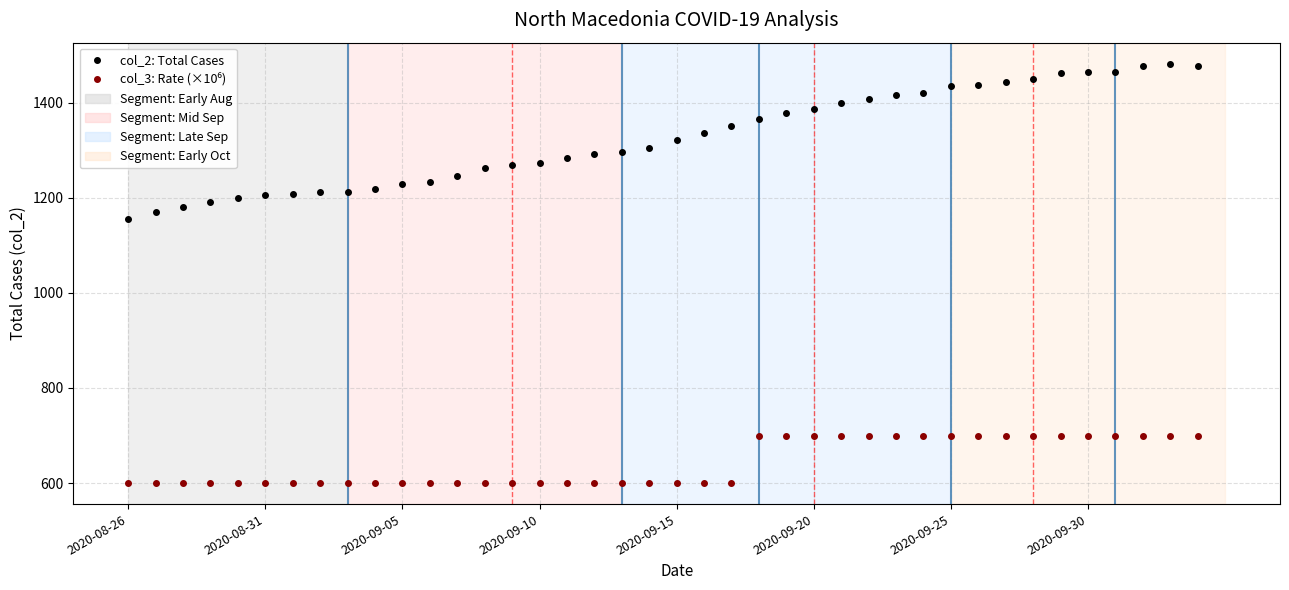

What is the sum of all col_2: Total Cases values?

53018